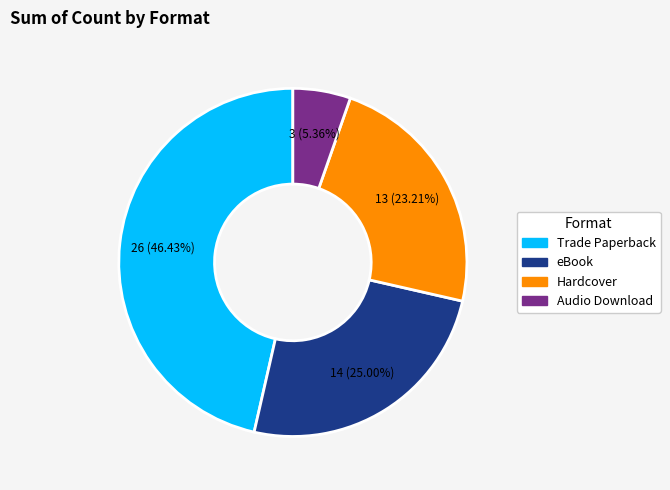

The eBook slice represents 25% of the pie. True or false?

True